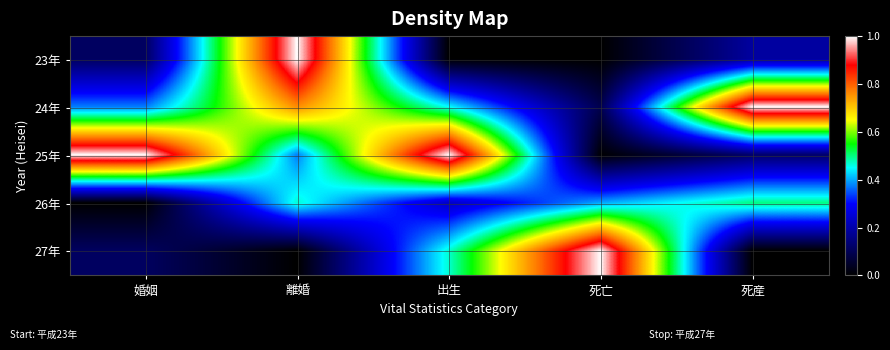

How many data points does each series have?

5